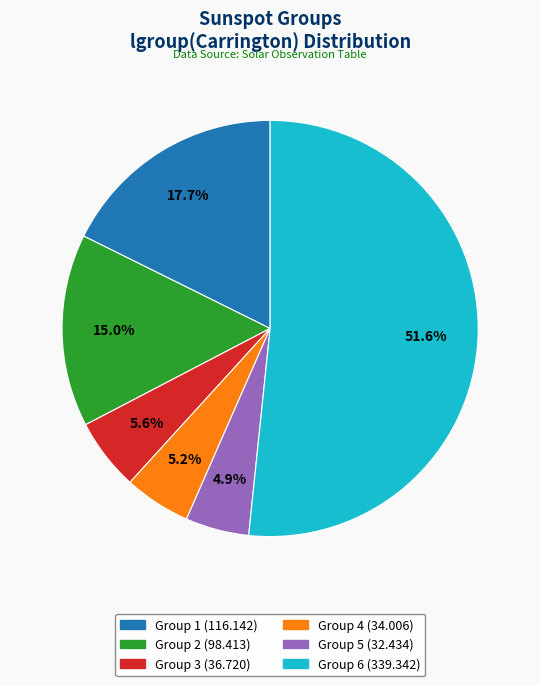

Is there any slice that represents more than half of the pie?

Yes